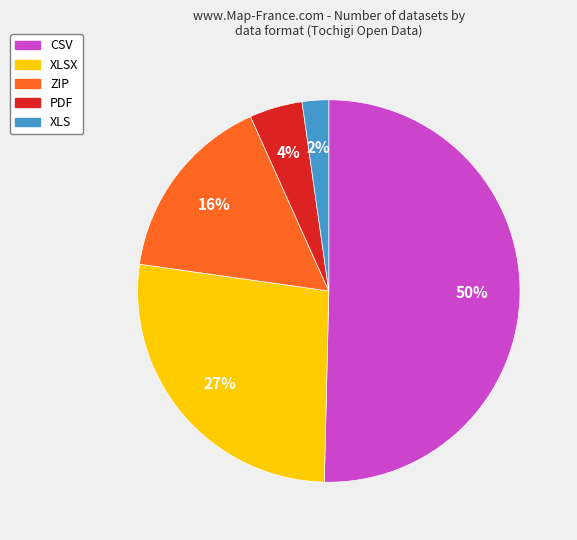

Between PDF and ZIP, which is larger?

ZIP